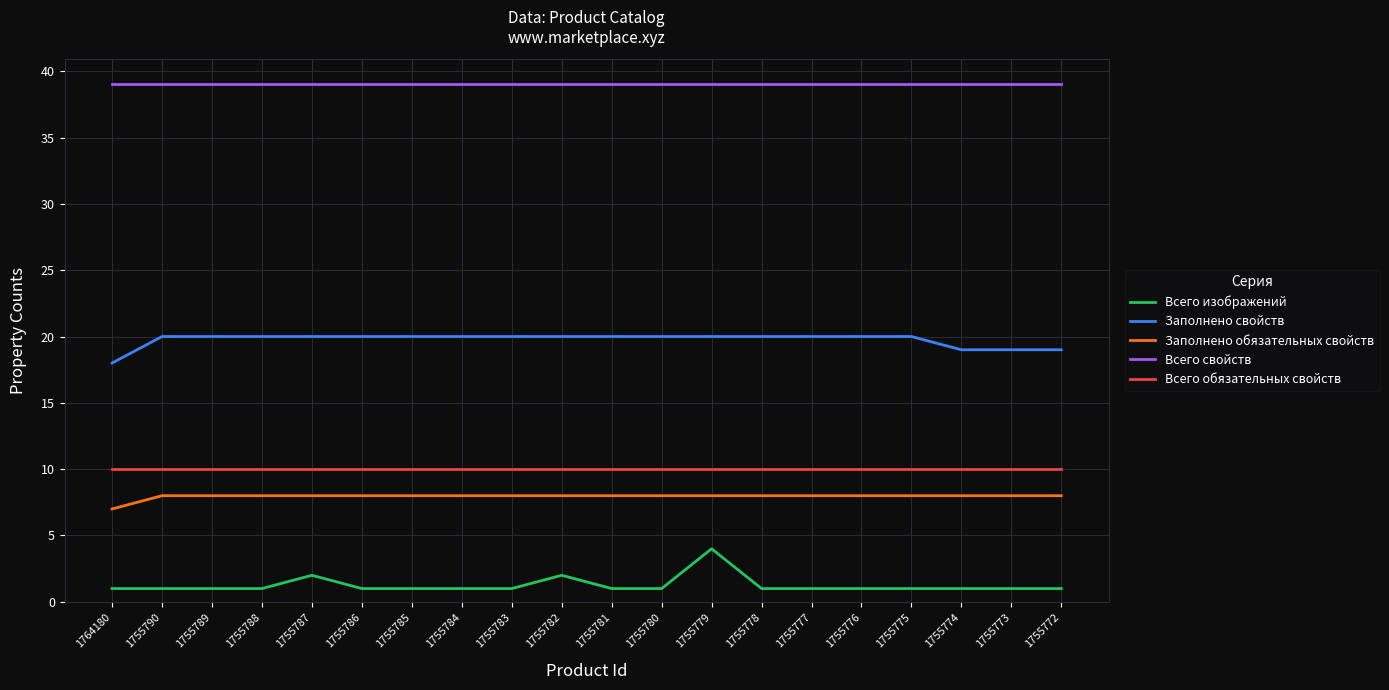

The Заполнено обязательных свойств series shows 8 at 1755781. True or false?

True